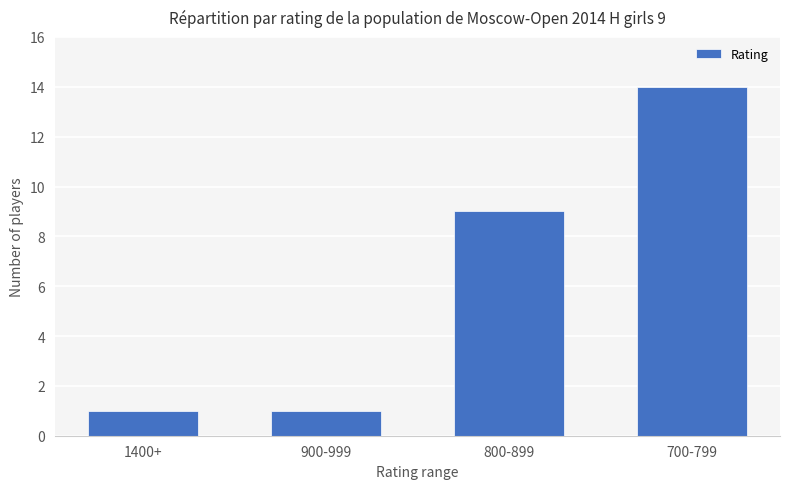

What is the change in value from 900-999 to 800-899?

+8